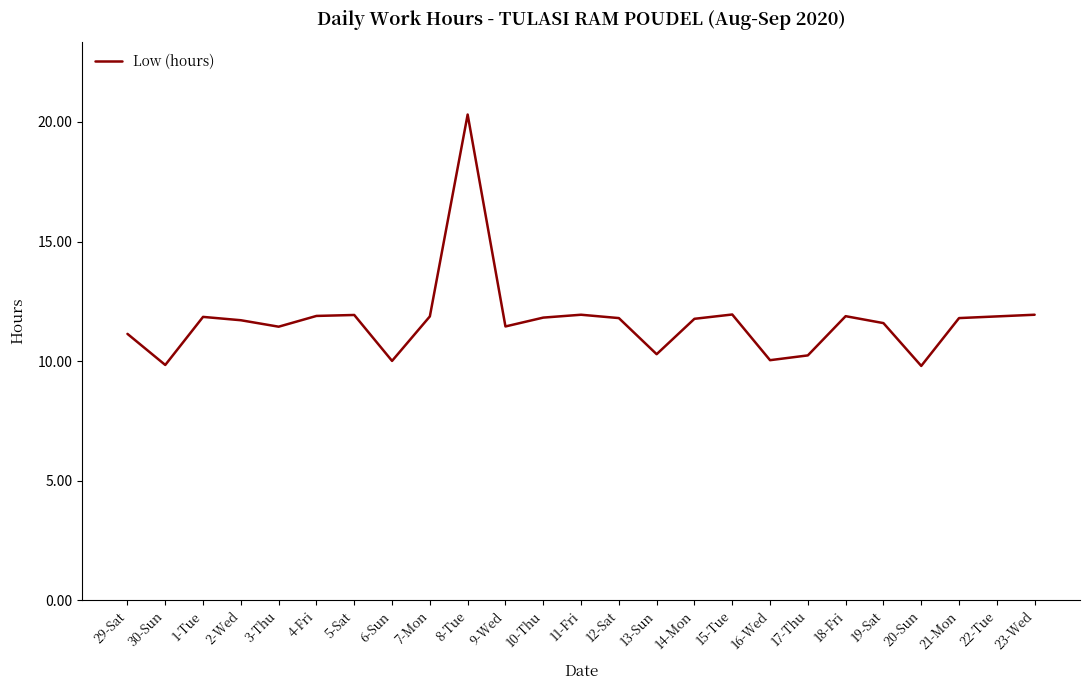

Where is the first local minimum?

30-Sun